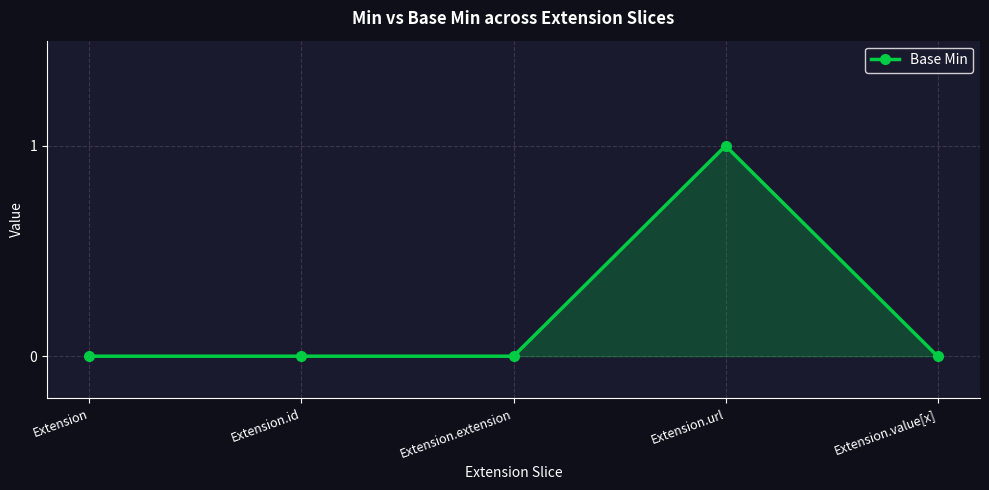

Between Extension.url and Extension, which is larger?

Extension.url